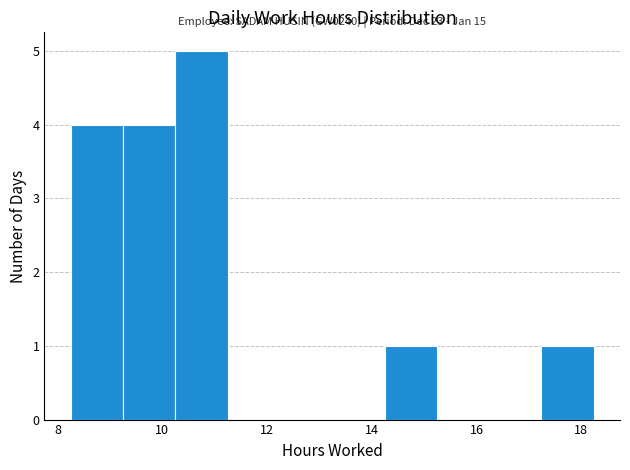

Which range on the x-axis has the tallest bar?

10.2 to 11.2